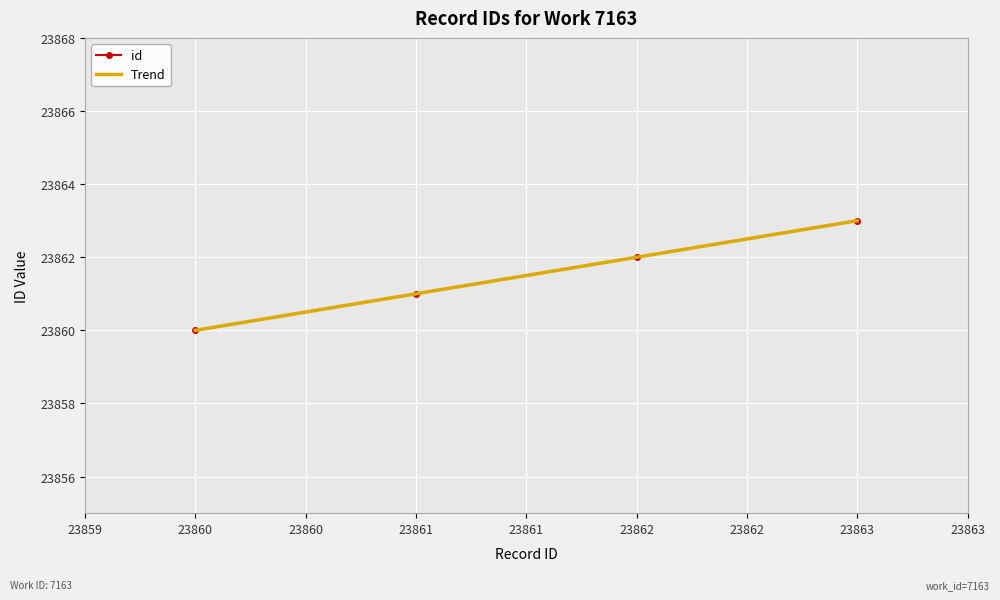

Approximately how many times larger is the value at 23860 compared to 23863?

1.0